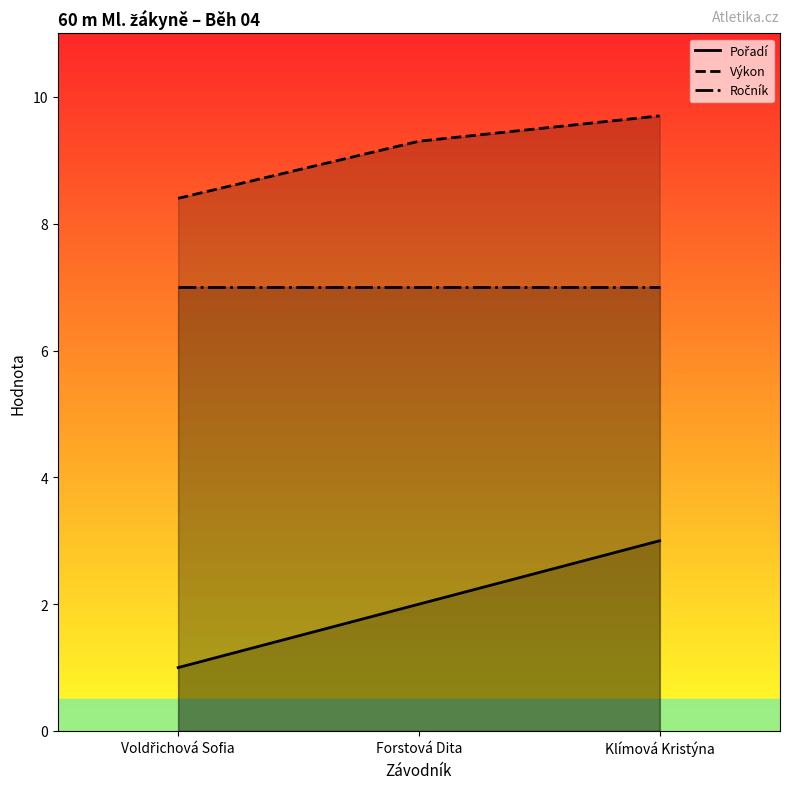

How many data points does each series have?

3